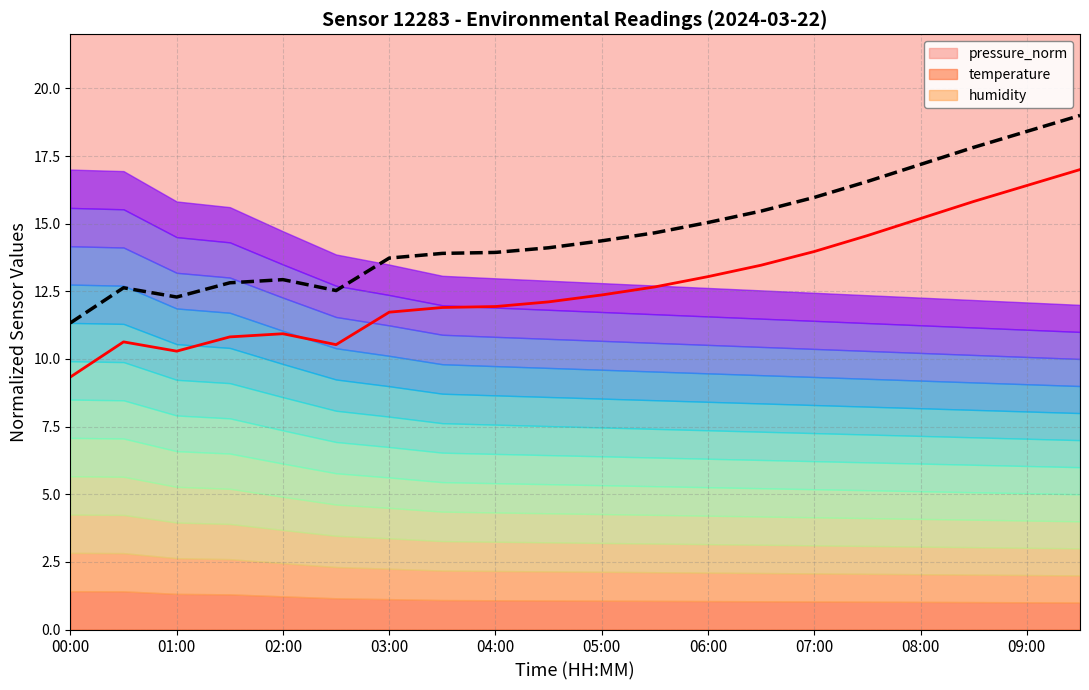

At which label does humidity reach its minimum?

00:00